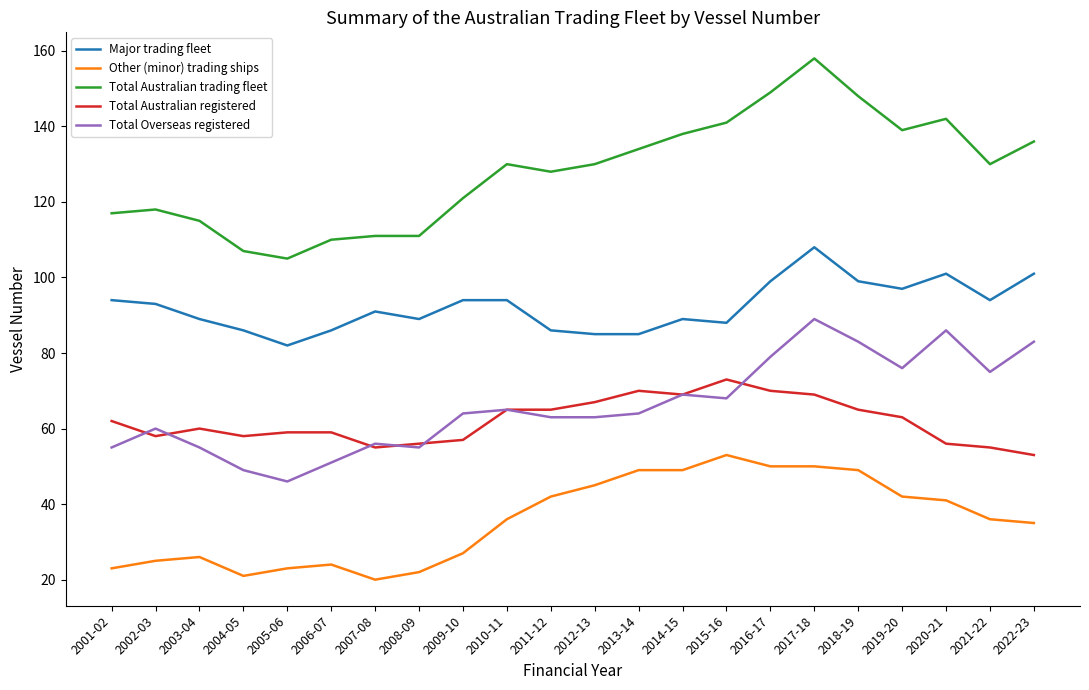

What position from the right is 2014-15?

9